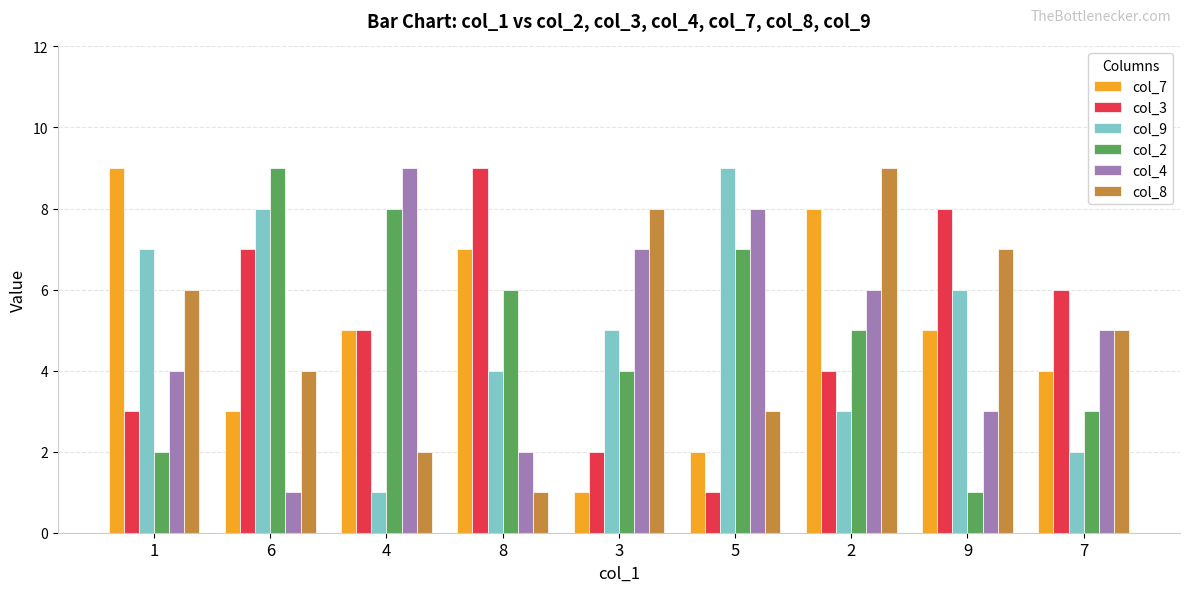

Is the value of col_7 at 3 greater than the value of col_3 at 8?

No